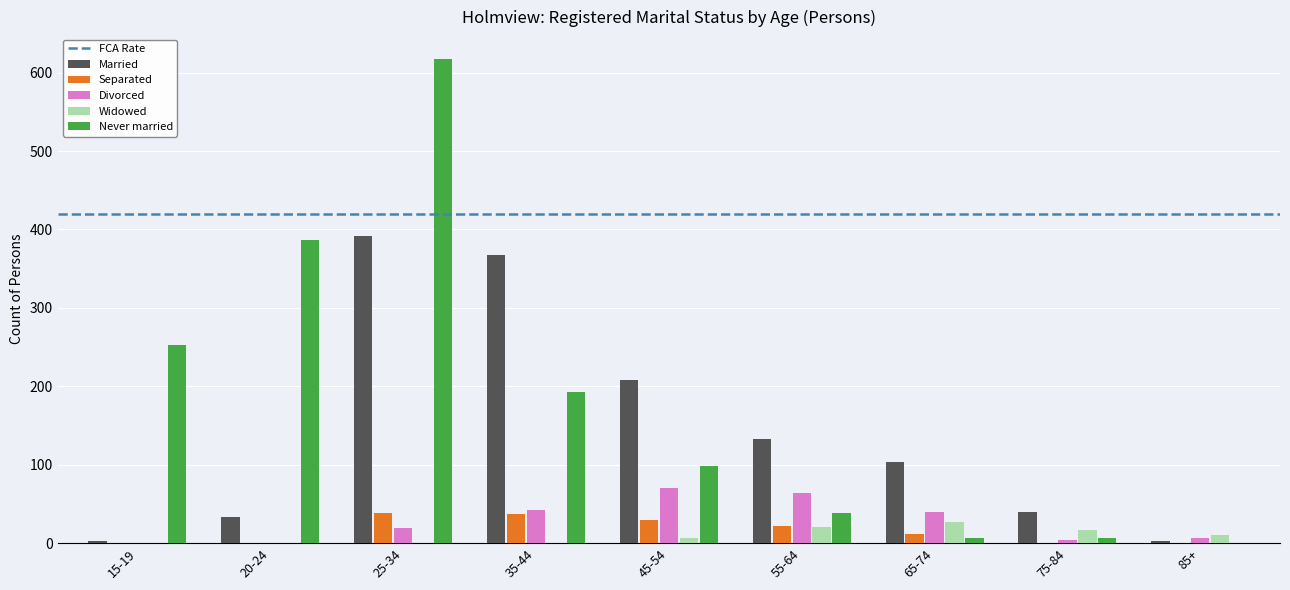

Where is Never married nearest to the value 309?

15-19